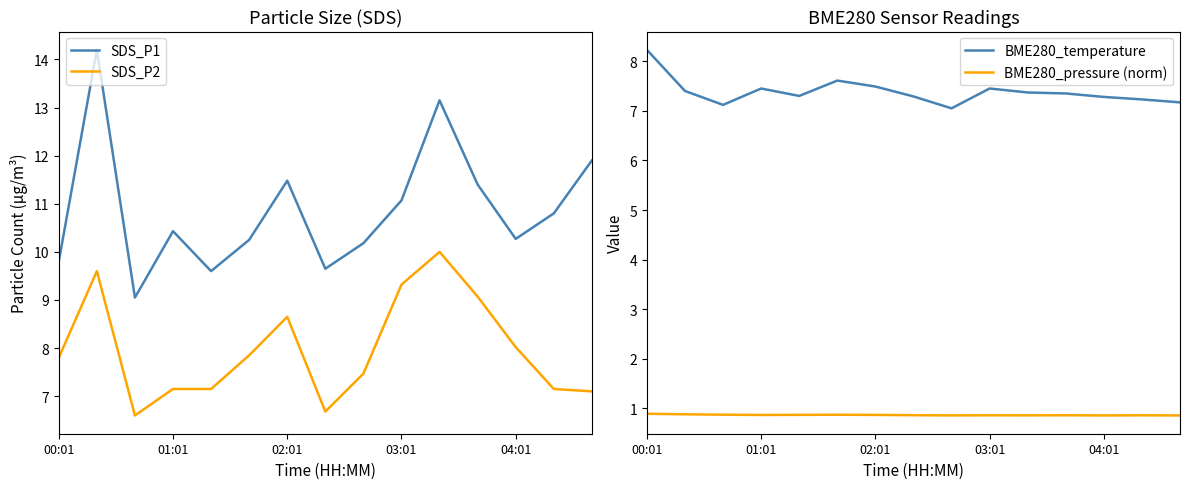

True or false: SDS_P1 and SDS_P2 cross at least once.

False